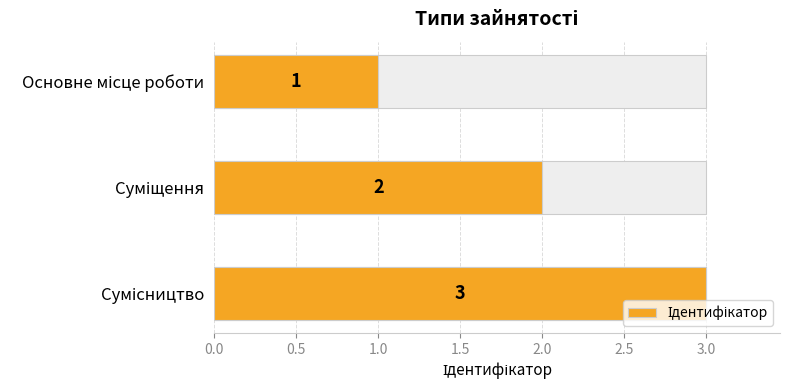

Are the bars horizontal?

Yes